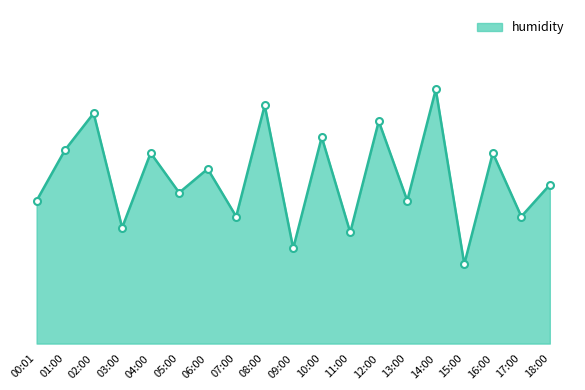

Read the value at 03:00.

61.7